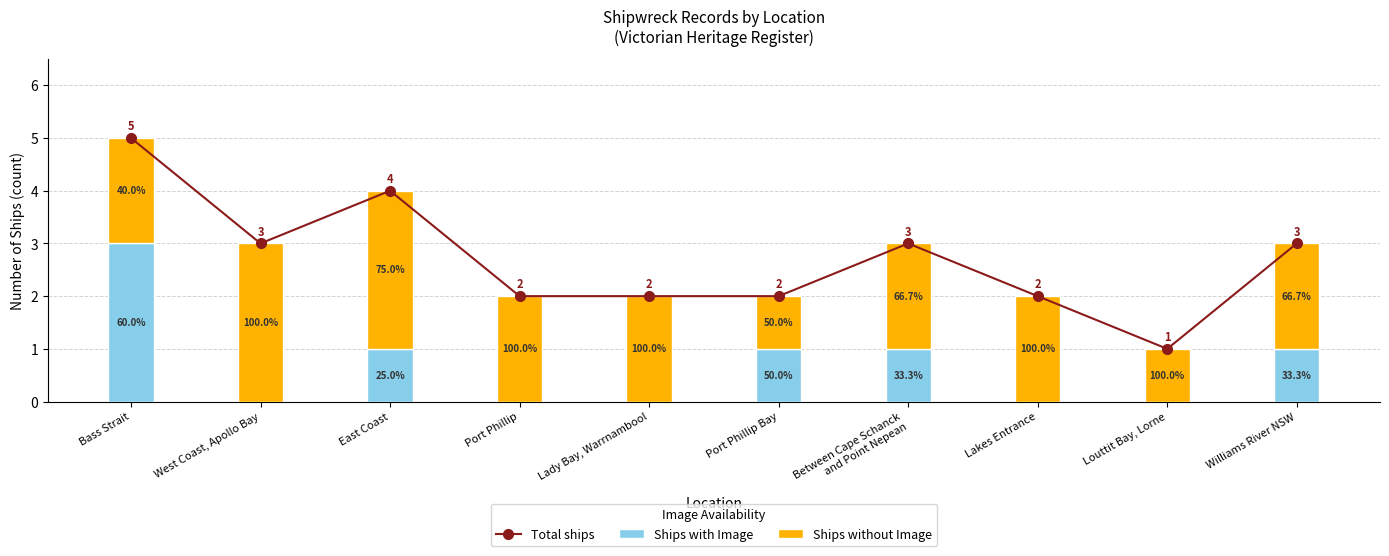

What is the difference between the highest and lowest values at Bass Strait?

3